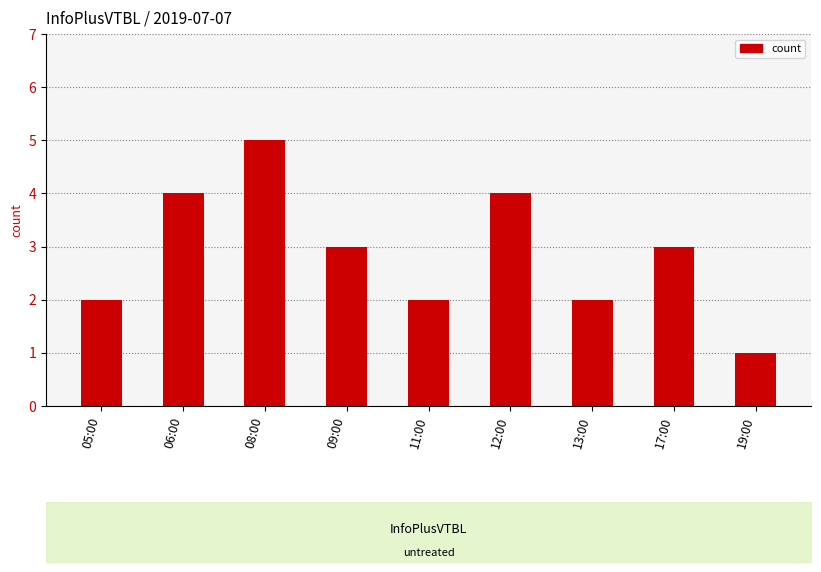

What is the value of the 1st bar from the left?

2